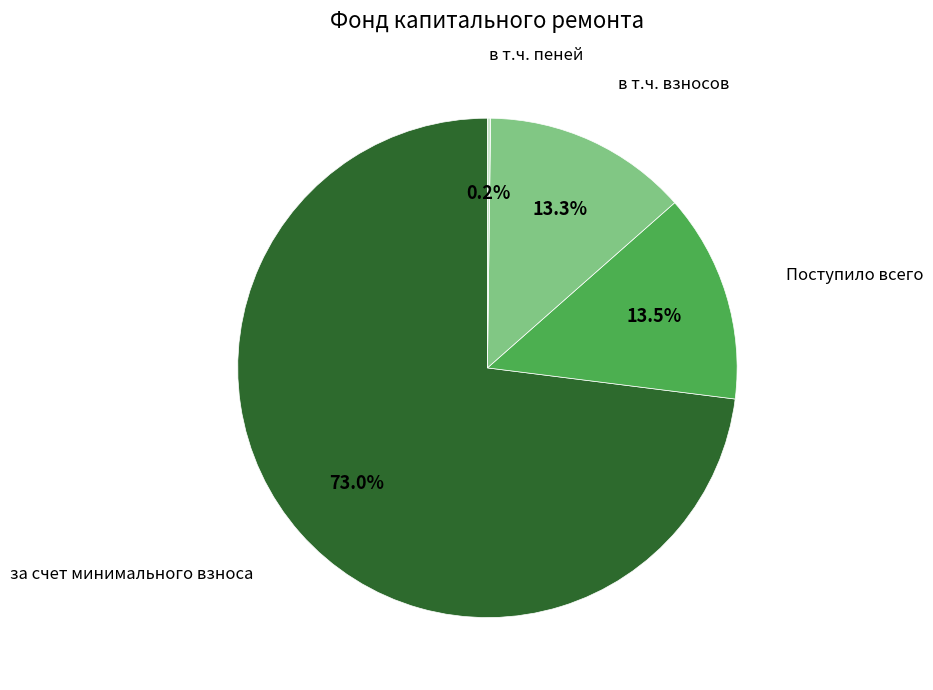

Does any single category account for the majority?

Yes